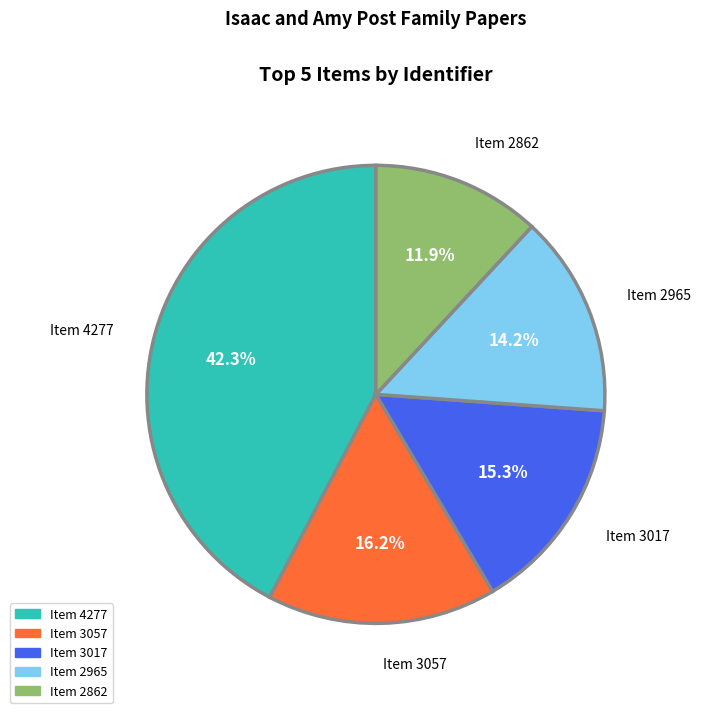

Is there any slice that represents more than half of the pie?

No